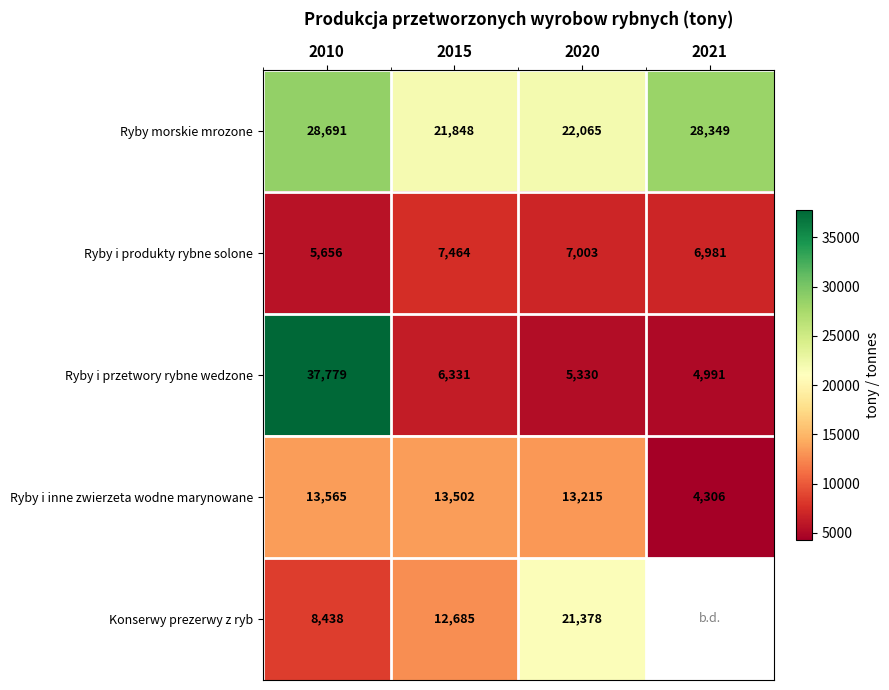

List the labels in order of Ryby i produkty rybne solone value, largest first.

2015, 2020, 2021, 2010